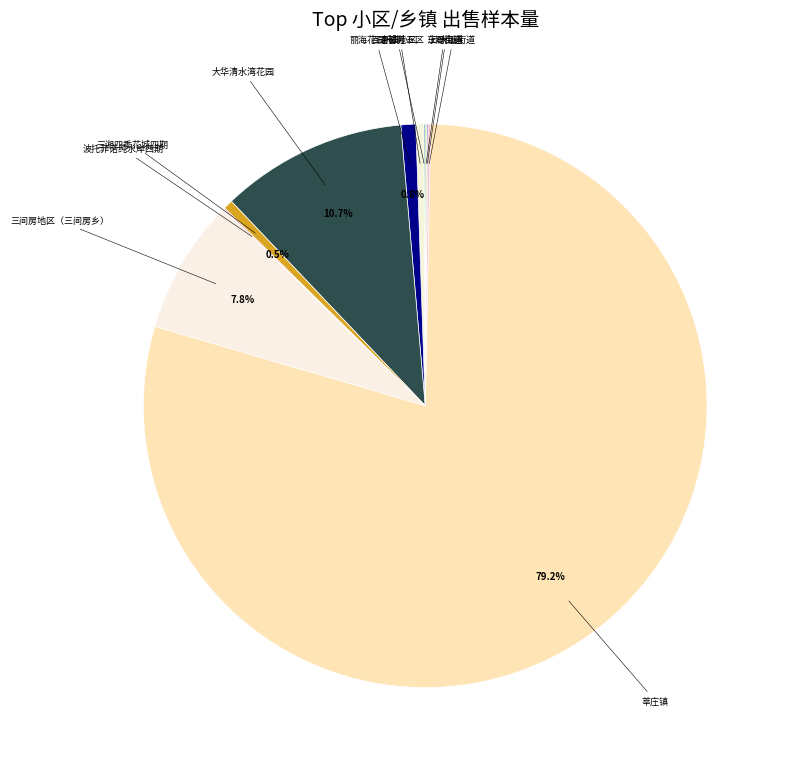

To the nearest percent, what is the average slice percentage?

9%